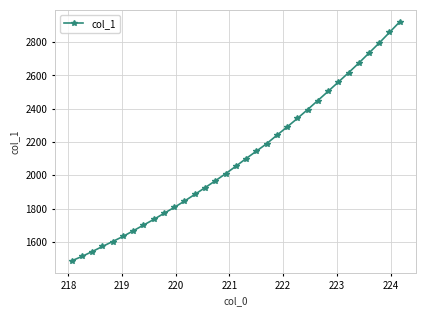

What is the smallest value displayed?

1485.9